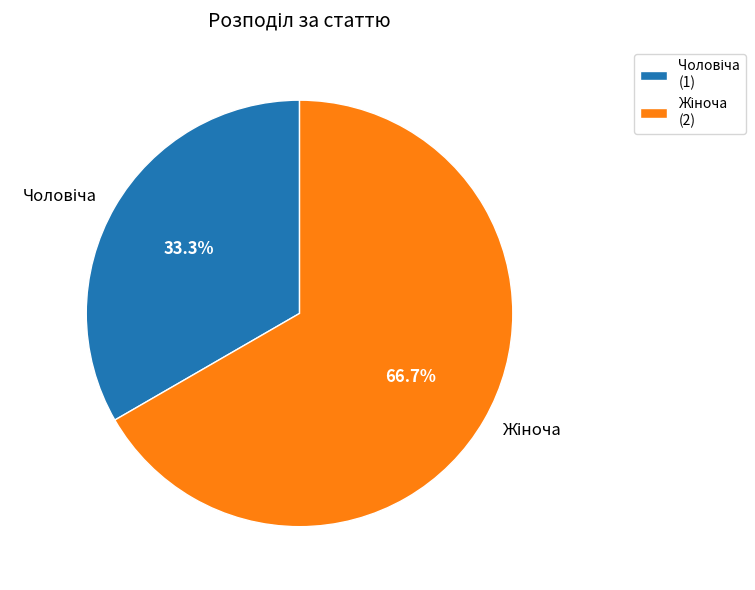

Is there a majority slice in this chart?

Yes